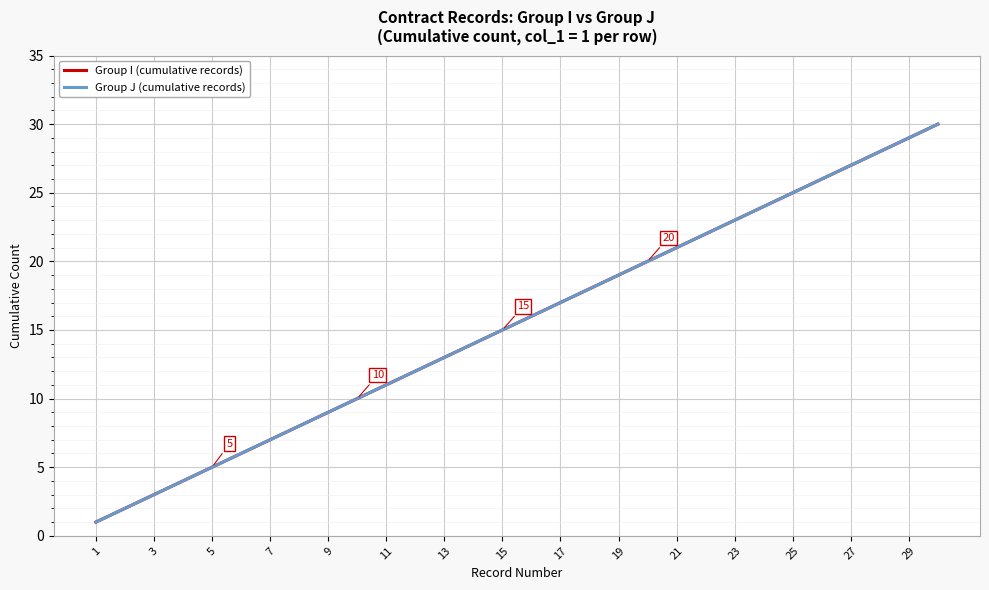

Is this an area chart (filled region under the line)?

No